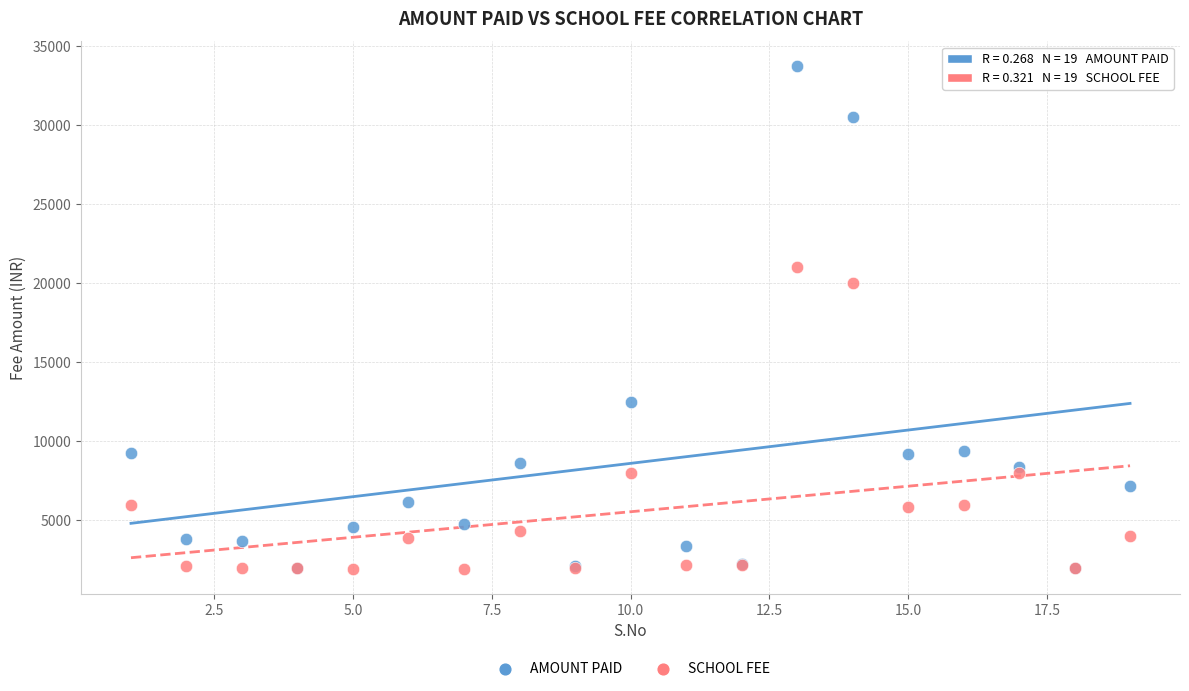

In the SCHOOL FEE series, what Y value is closest to 11475?

8000